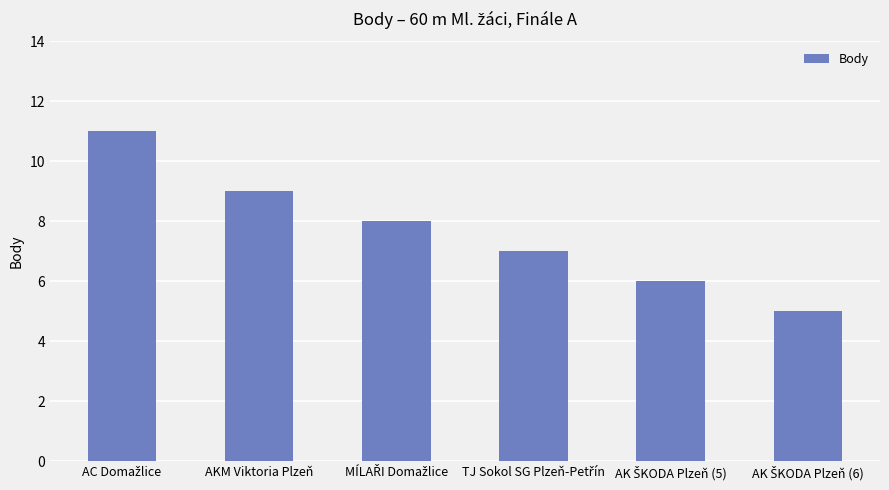

How many data points are less than 8?

3